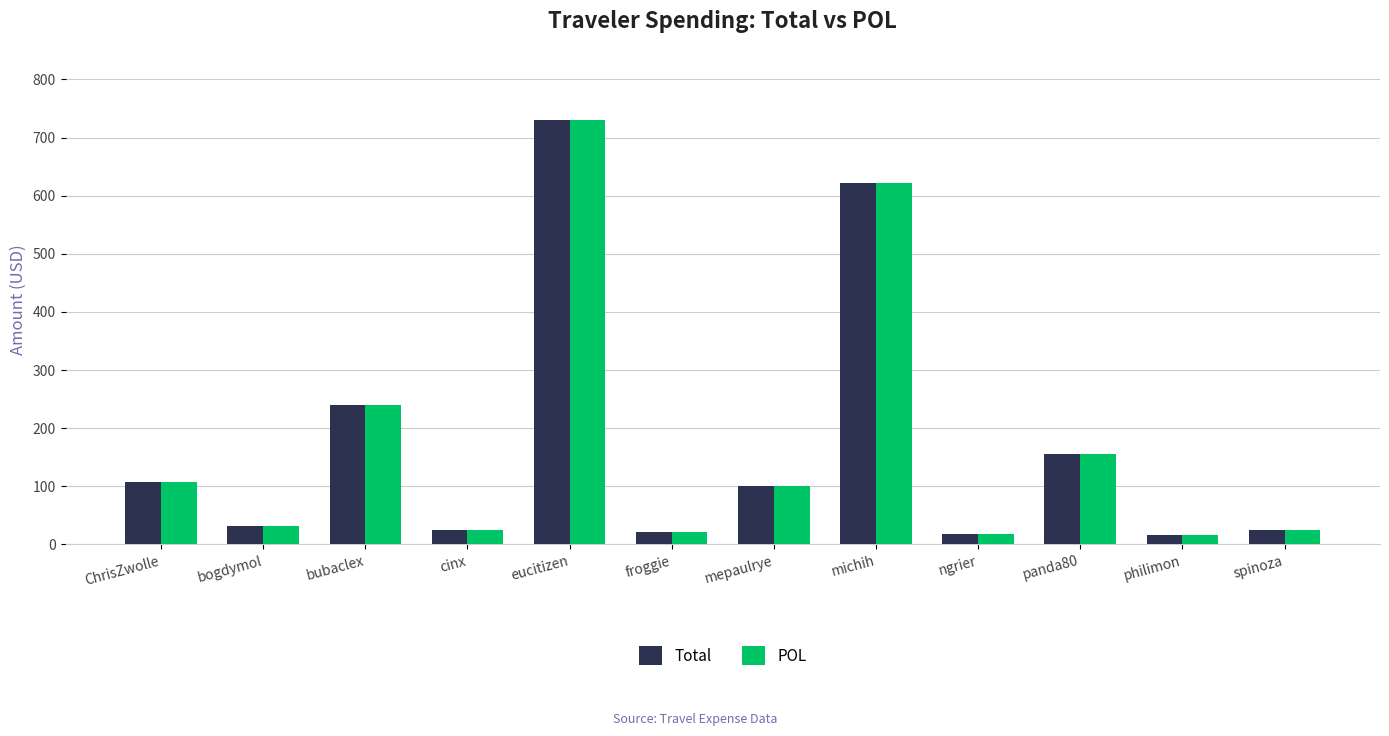

Which category has the highest value across all series?

eucitizen